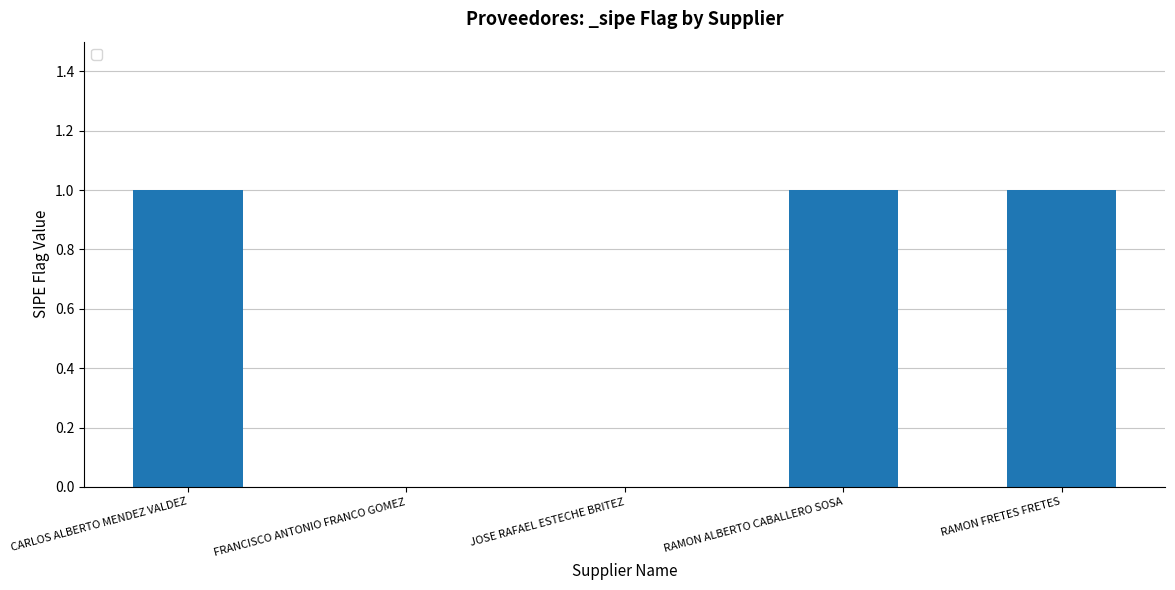

What is the sum of all values?

3